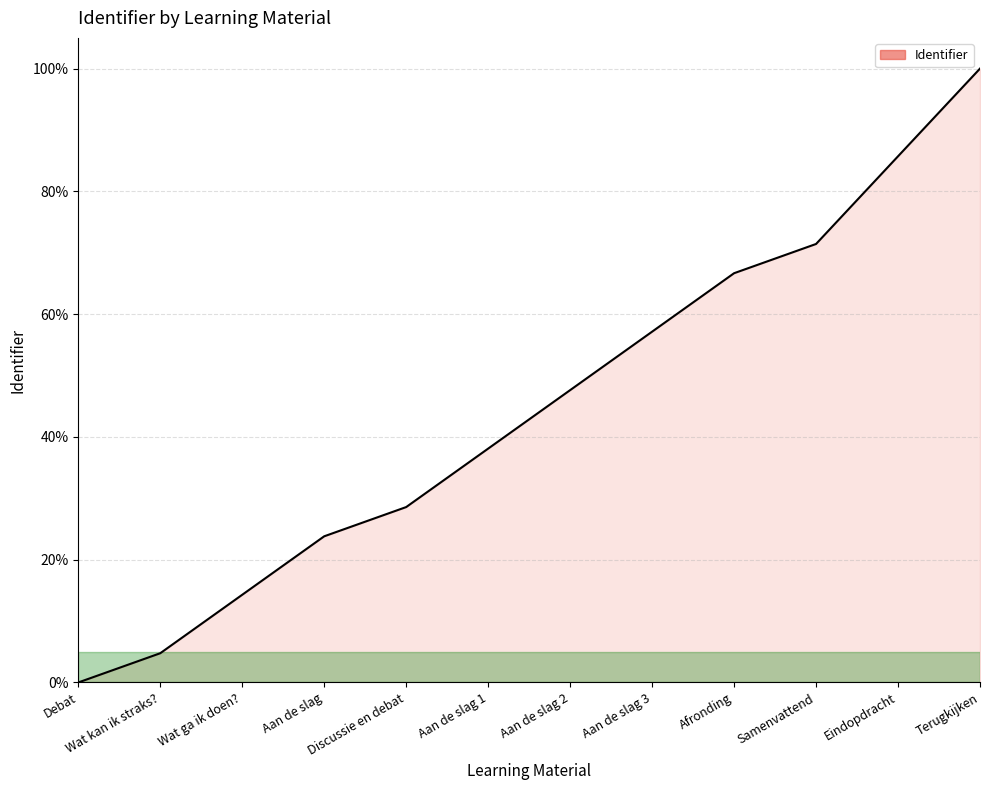

How many lines are shown in the chart?

1